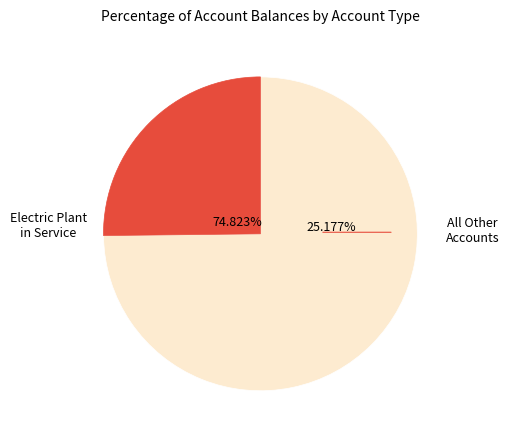

The Compl Const Not Classifed-WO Problems slice represents 11% of the pie. True or false?

False